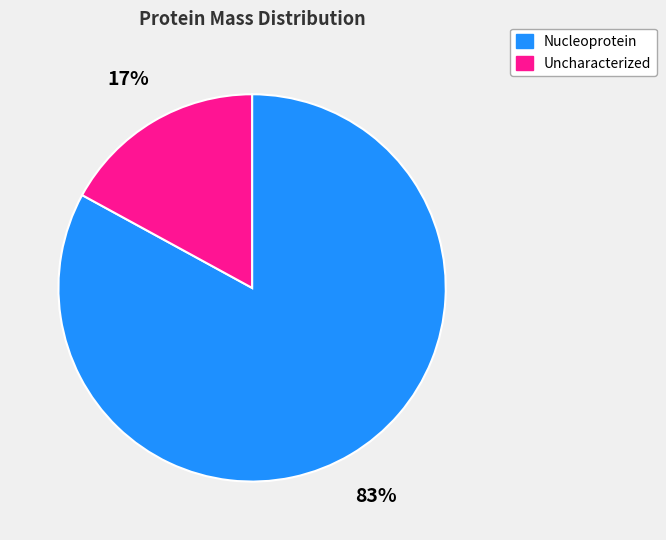

Is there any slice that represents more than half of the pie?

Yes